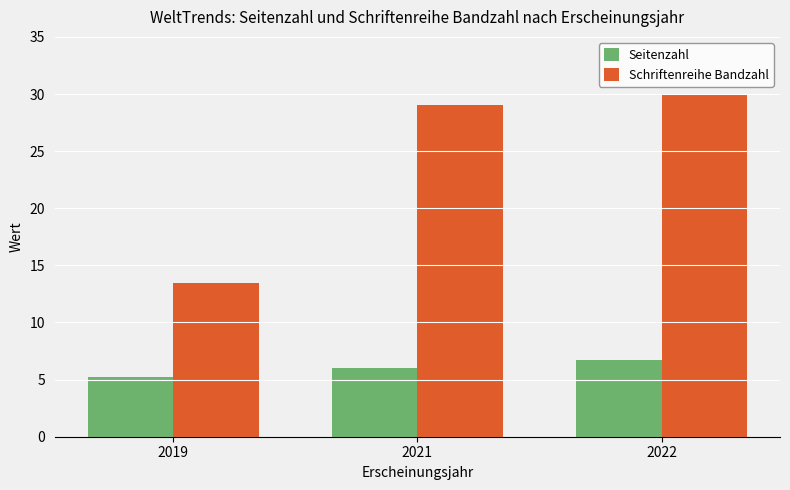

What is the value of the Schriftenreihe Bandzahl bar at the 1st from the left?

13.5